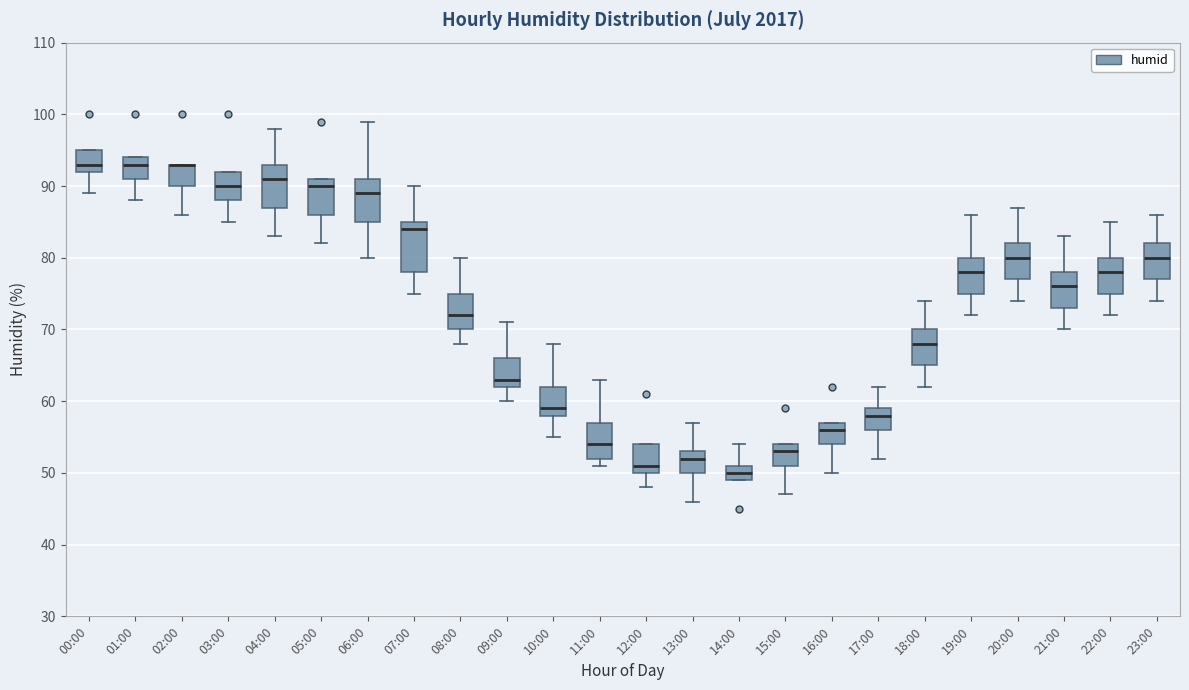

Reading left to right, transcribe this box plot: for each box, give where its median line is, the range the box spans, and where its two whiskers end, as read against the y-axis. The values are not printed on the chart, so give them approximately, as read against the axis.

00:00: median 93, box 92 to 95, whiskers 89 to 95
01:00: median 93, box 91 to 94, whiskers 88 to 94
02:00: median 93 (drawn on the box's upper edge), box 90 to 93, whiskers 86 to 93
03:00: median 90, box 88 to 92, whiskers 85 to 92
04:00: median 91, box 87 to 93, whiskers 83 to 98
05:00: median 90, box 86 to 91, whiskers 82 to 91
06:00: median 89, box 85 to 91, whiskers 80 to 99
07:00: median 84, box 78 to 85, whiskers 75 to 90
08:00: median 72, box 70 to 75, whiskers 68 to 80
09:00: median 63, box 62 to 66, whiskers 60 to 71
10:00: median 59, box 58 to 62, whiskers 55 to 68
11:00: median 54, box 52 to 57, whiskers 51 to 63
12:00: median 51, box 50 to 54, whiskers 48 to 54
13:00: median 52, box 50 to 53, whiskers 46 to 57
14:00: median 50, box 49 to 51, whiskers 49 to 54
15:00: median 53, box 51 to 54, whiskers 47 to 54
16:00: median 56, box 54 to 57, whiskers 50 to 57
17:00: median 58, box 56 to 59, whiskers 52 to 62
18:00: median 68, box 65 to 70, whiskers 62 to 74
19:00: median 78, box 75 to 80, whiskers 72 to 86
20:00: median 80, box 77 to 82, whiskers 74 to 87
21:00: median 76, box 73 to 78, whiskers 70 to 83
22:00: median 78, box 75 to 80, whiskers 72 to 85
23:00: median 80, box 77 to 82, whiskers 74 to 86